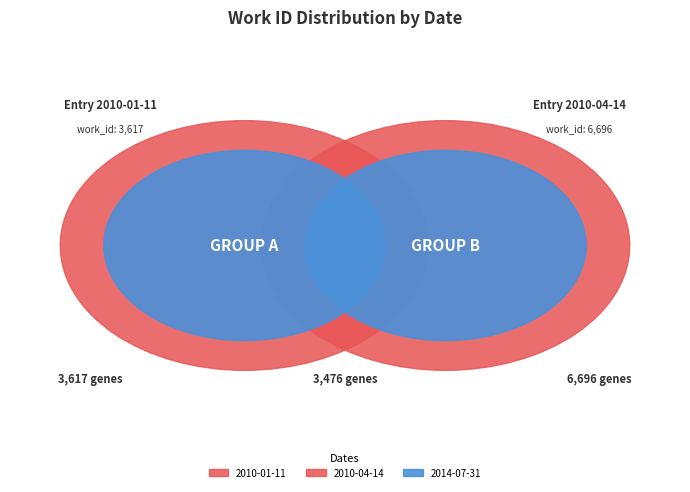

What is the change in value from 2010-01-11 to 2014-07-31?

-141